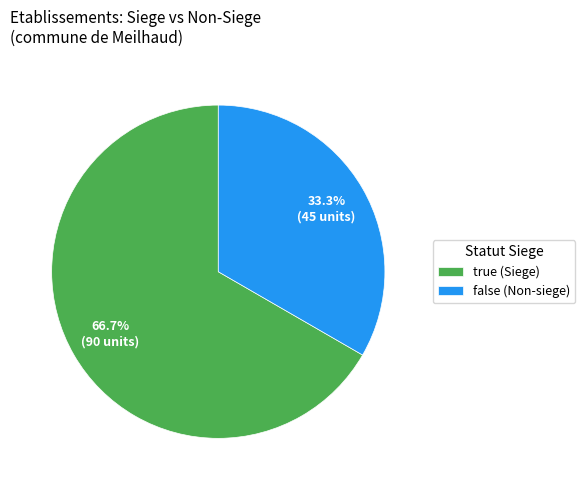

Count the number of slices in the pie.

2